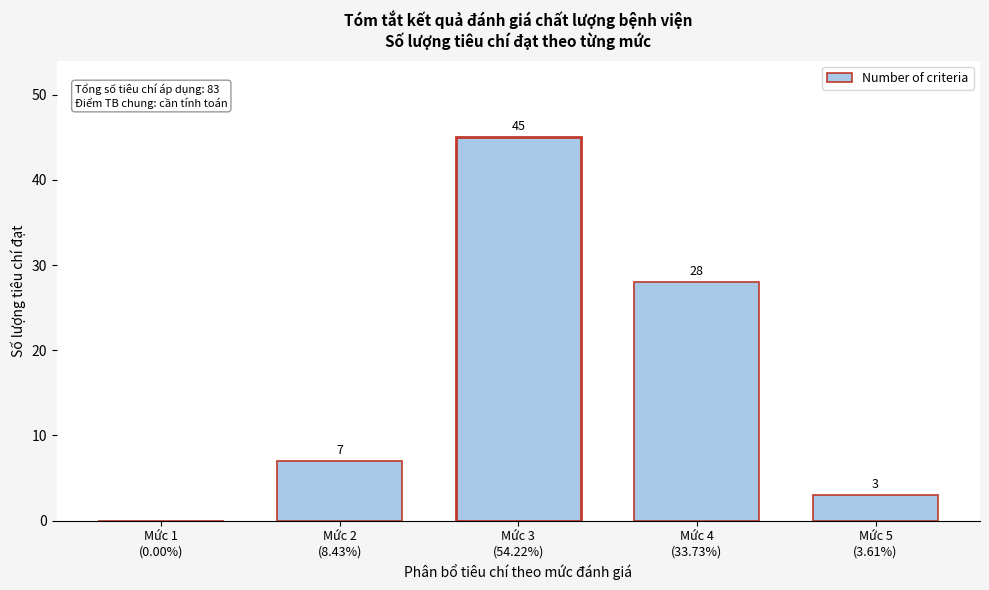

What is the sum of all values?

83